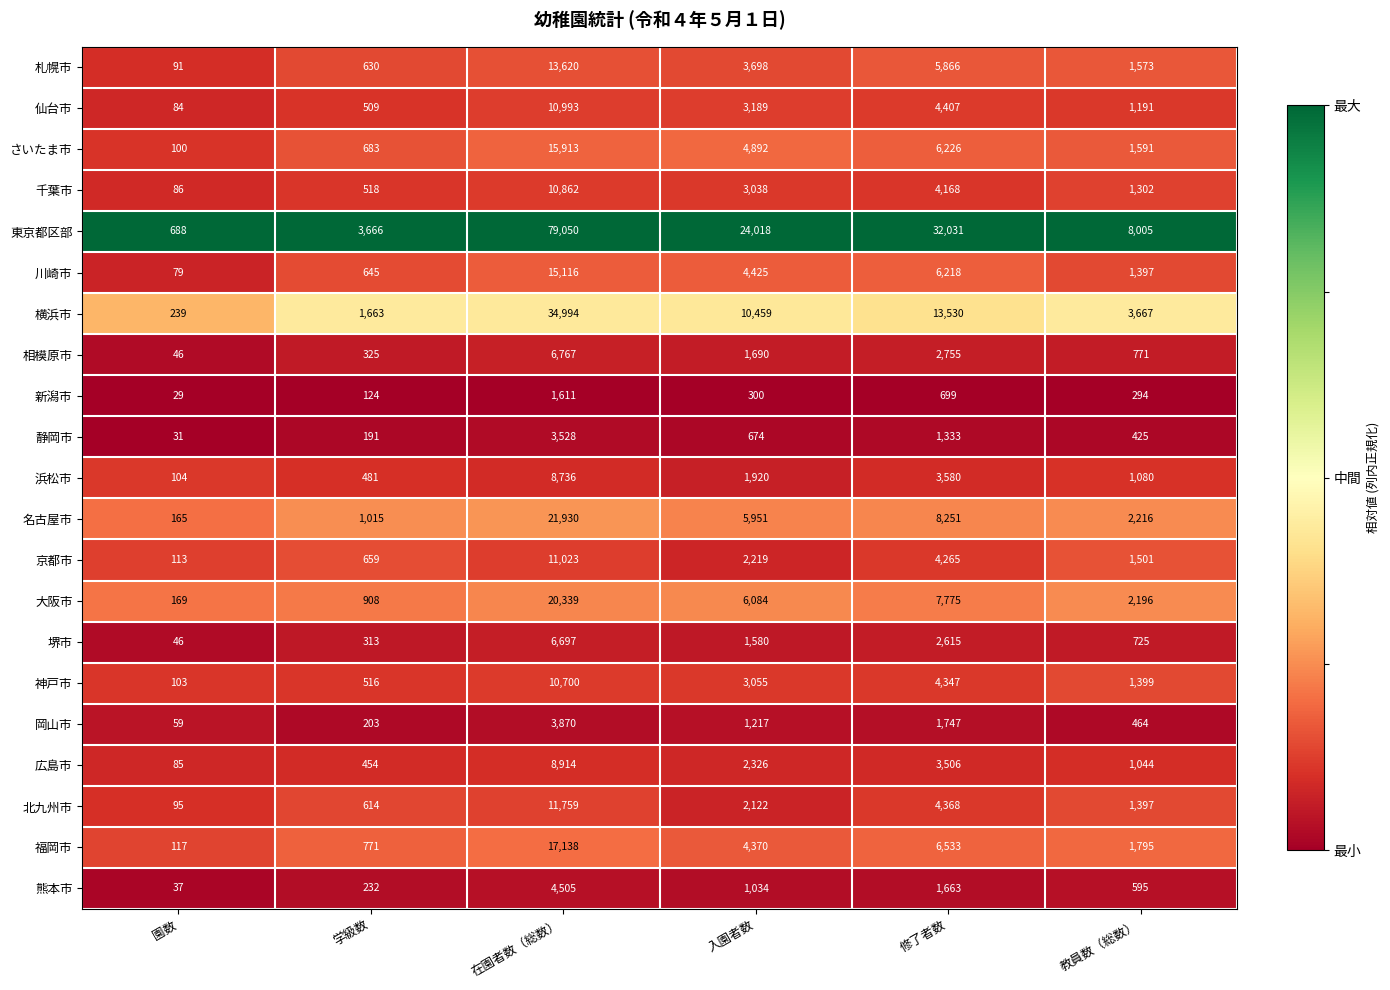

Which series changed the most between 園数 and 入園者数?

東京都区部